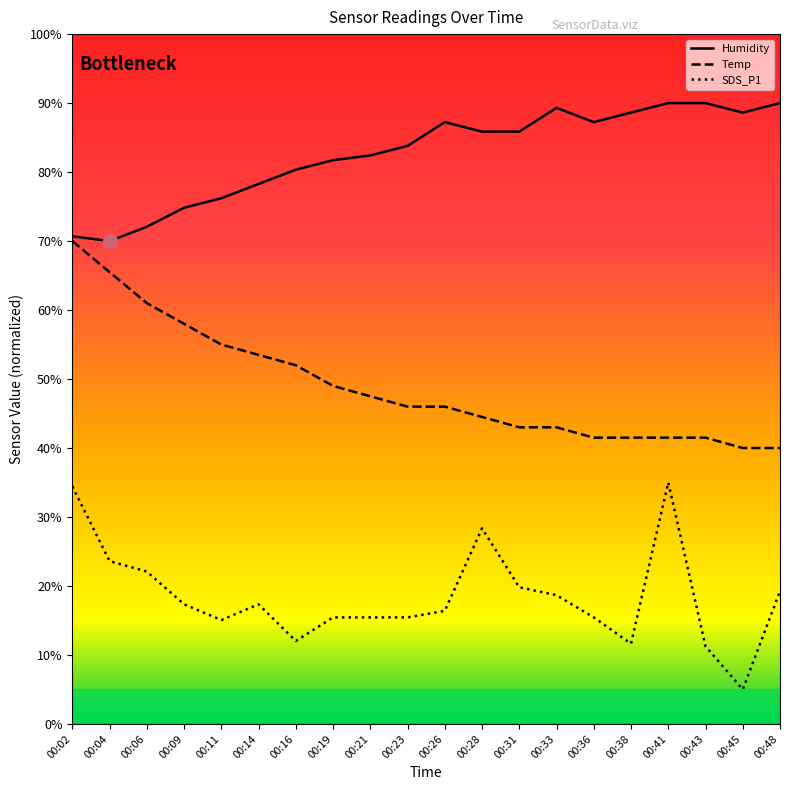

True or false: SDS_P1 and Humidity cross at least once.

False